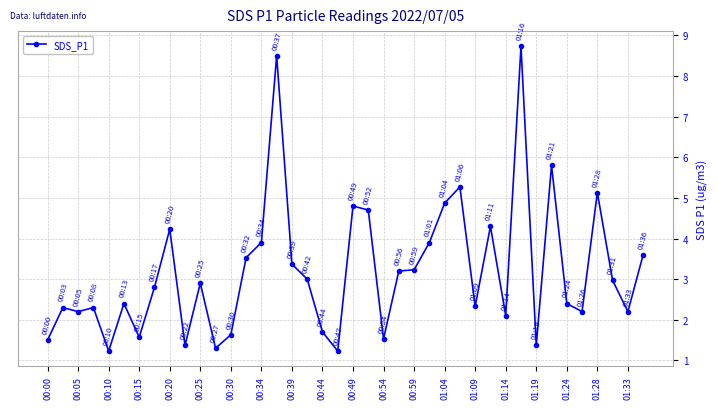

What is the value of the 14th point from the left?

3.5